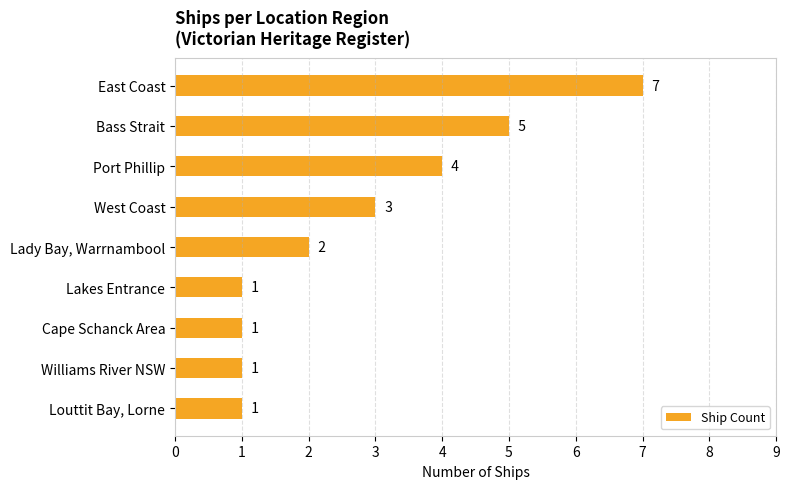

Where is the data nearest to the value 4?

Port Phillip